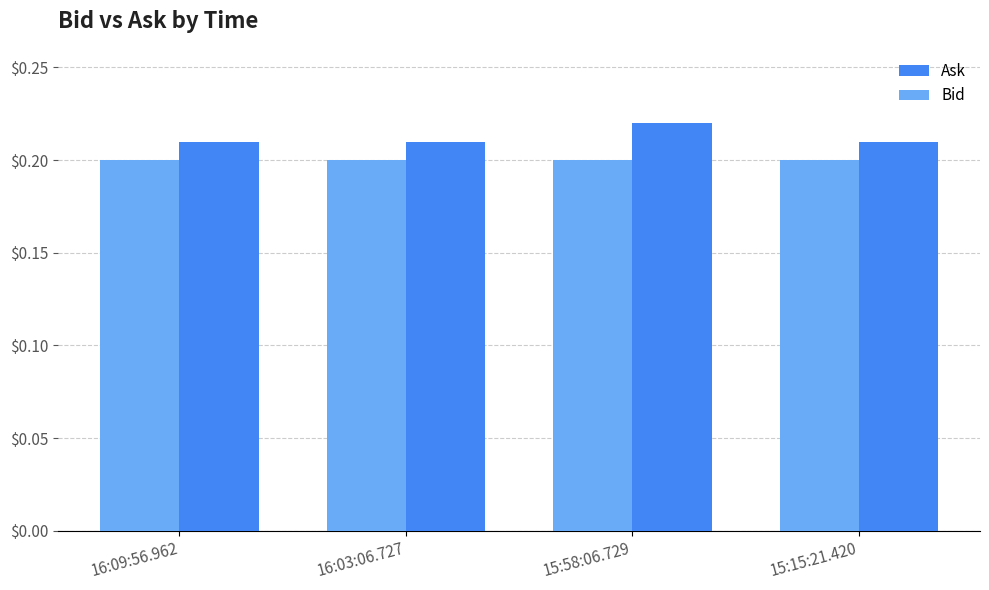

Which label corresponds to the largest value in the chart?

15:58:06.729